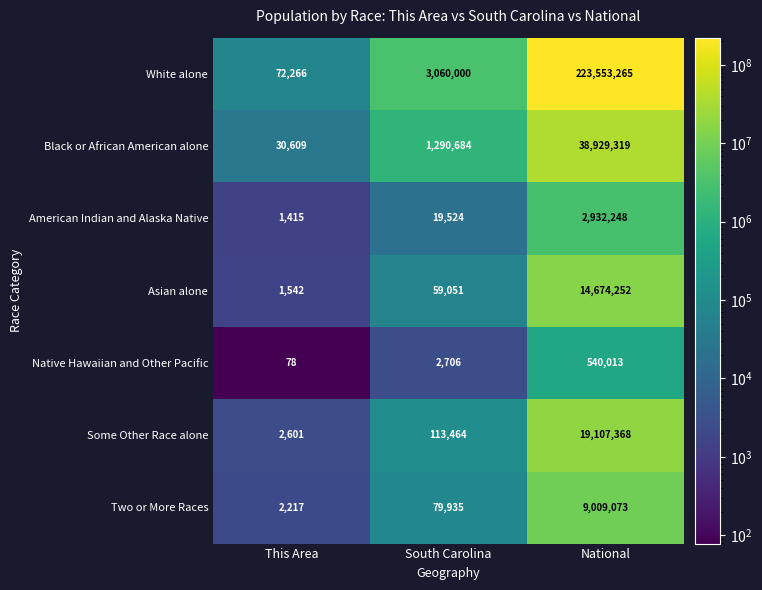

Read the American Indian and Alaska Native value at National, to the nearest 100.

2932200